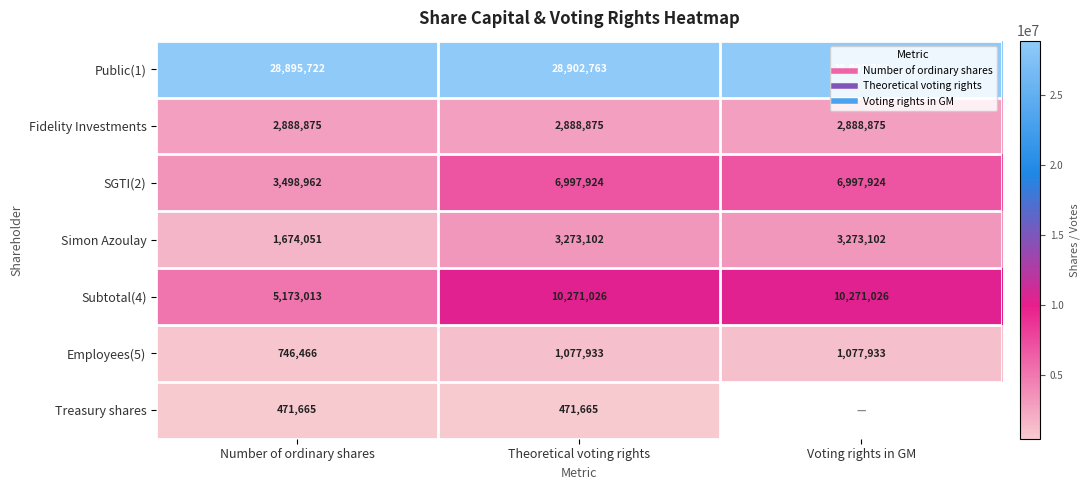

Rank the categories by SGTI(2) value from lowest to highest.

Number of ordinary shares, Theoretical voting rights, Voting rights in GM